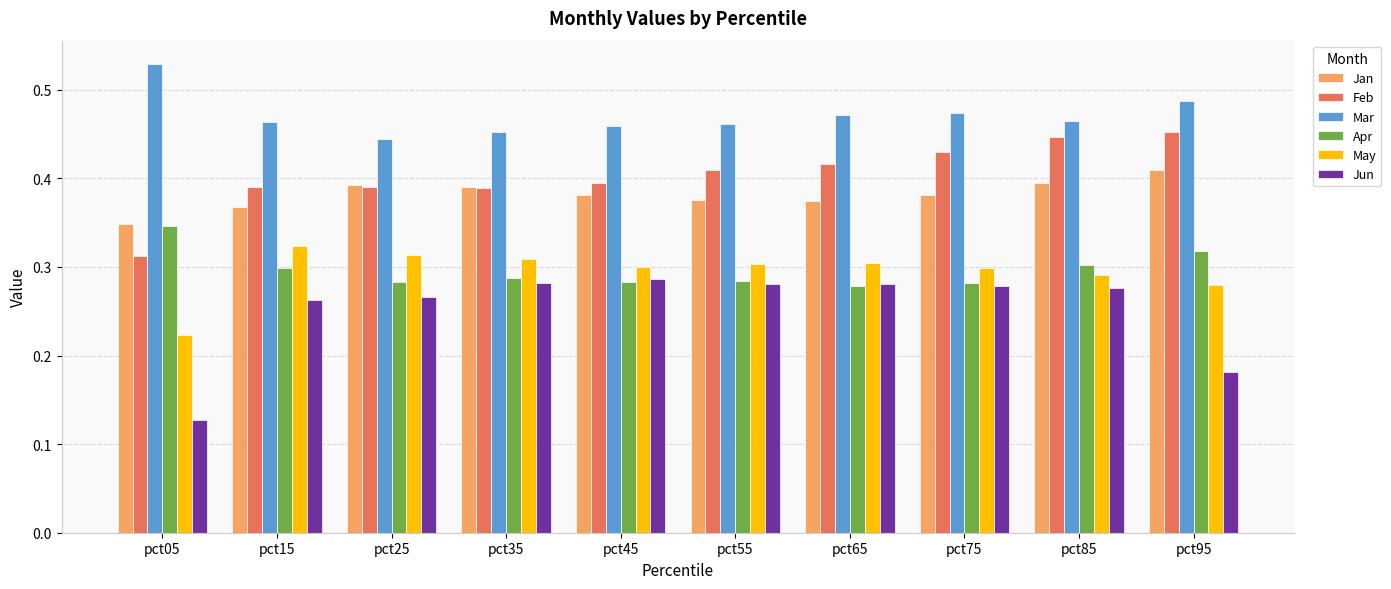

Is it true that Jun equals 0.1 at pct15?

False